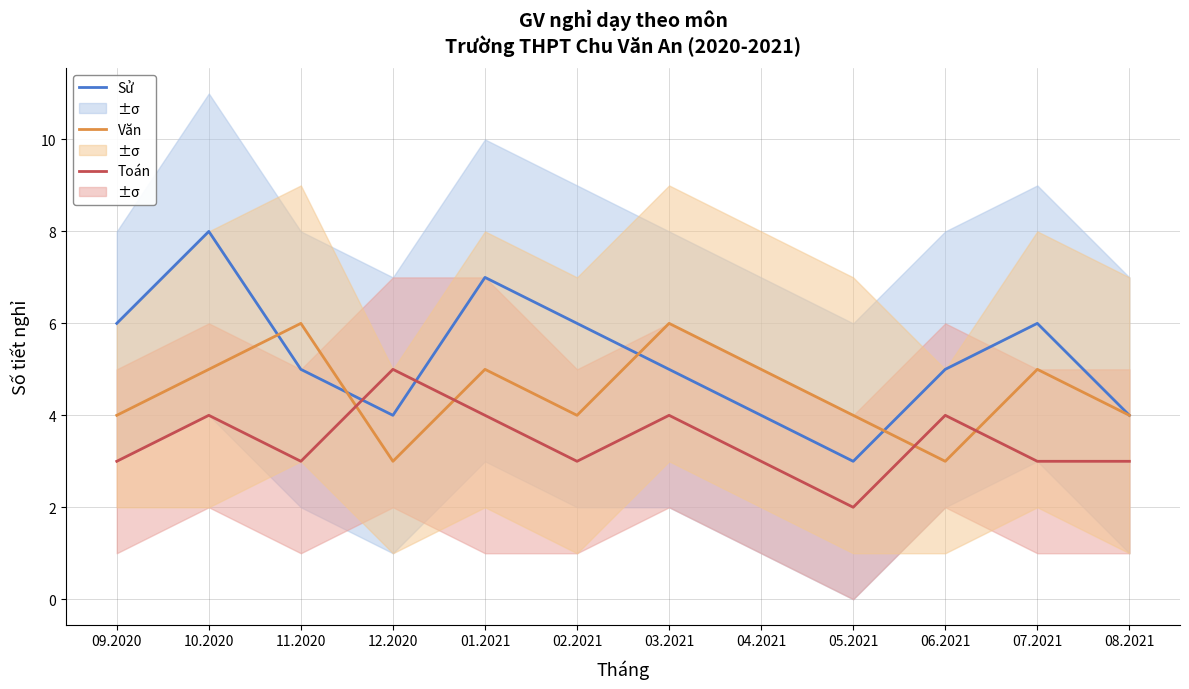

What is the label of the 1st point from the left?

09.2020